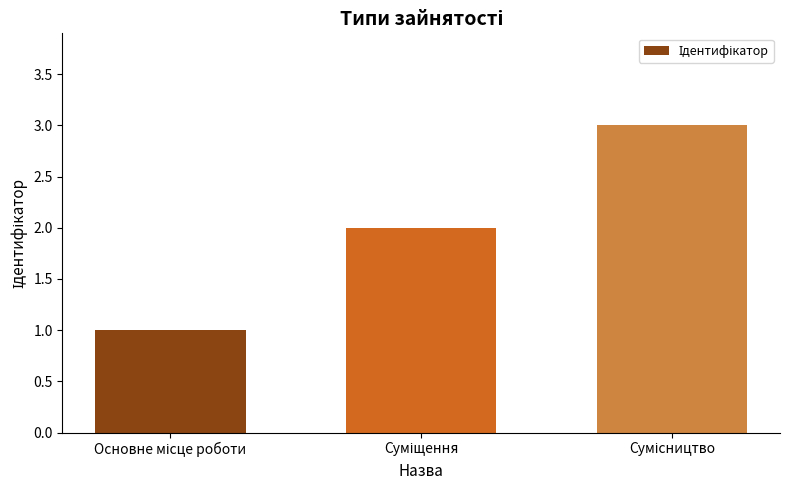

What is the smallest value displayed?

1